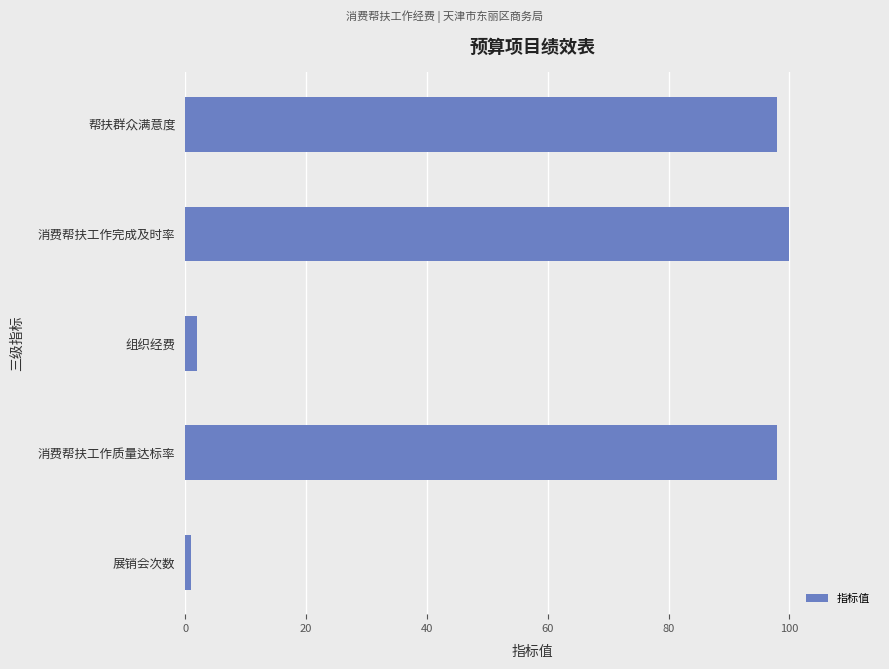

What is the ratio of the value at 消费帮扶工作完成及时率 to the value at 消费帮扶工作质量达标率?

1.0